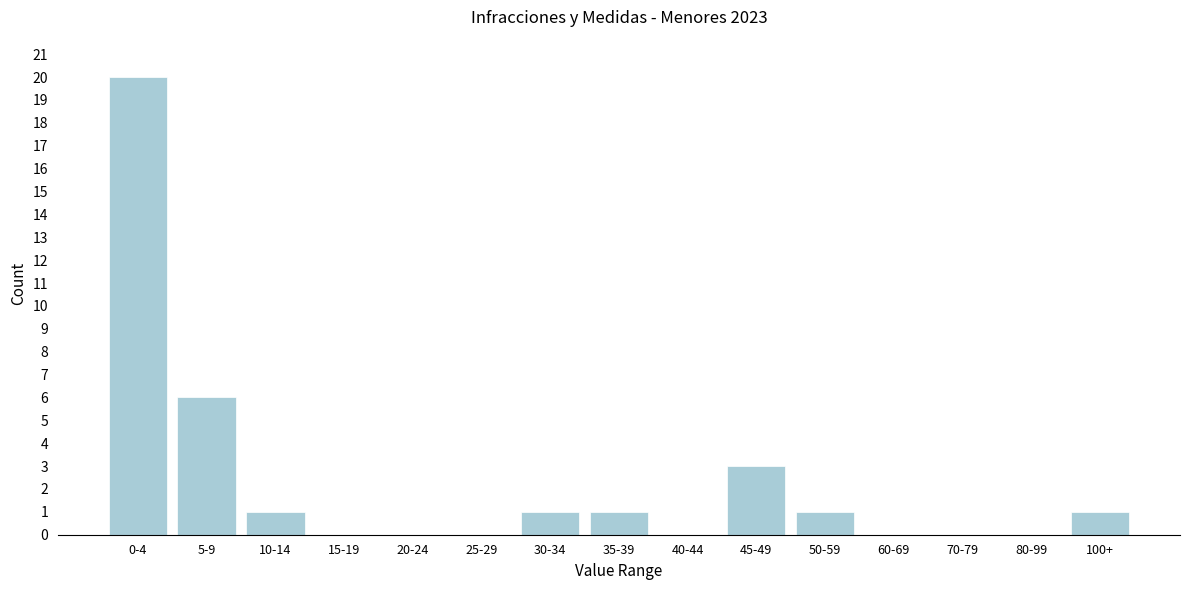

Reading left to right, extract all data points from this chart.

0-4=20	5-9=6	10-14=1	15-19=0	20-24=0	25-29=0	30-34=1	35-39=1	40-44=0	45-49=3	50-59=1	60-69=0	70-79=0	80-99=0	100+=1